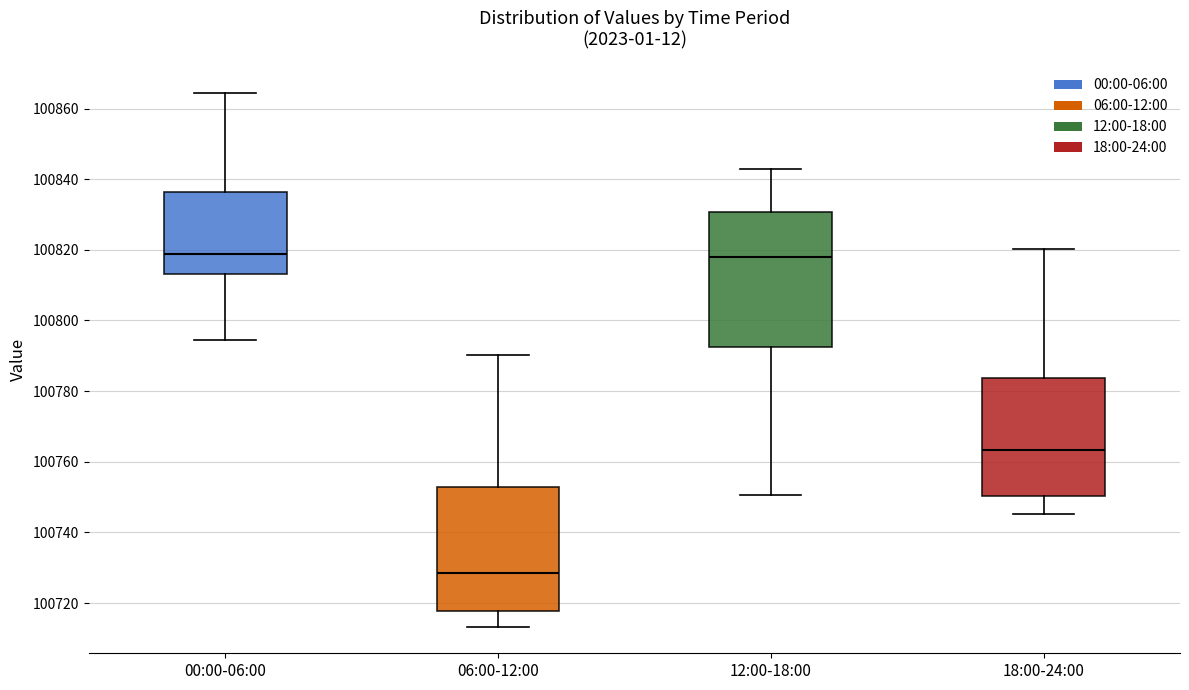

Reading left to right, read every box against the y-axis: the position of its median line, the range the box covers, and the ends of its whiskers. The values are not printed on the chart, so give them approximately, as read against the axis.

00:00-06:00: median 100818, box 100814 to 100836, whiskers 100794 to 100864
06:00-12:00: median 100728, box 100718 to 100752, whiskers 100714 to 100790
12:00-18:00: median 100818, box 100792 to 100830, whiskers 100750 to 100842
18:00-24:00: median 100764, box 100750 to 100784, whiskers 100746 to 100820